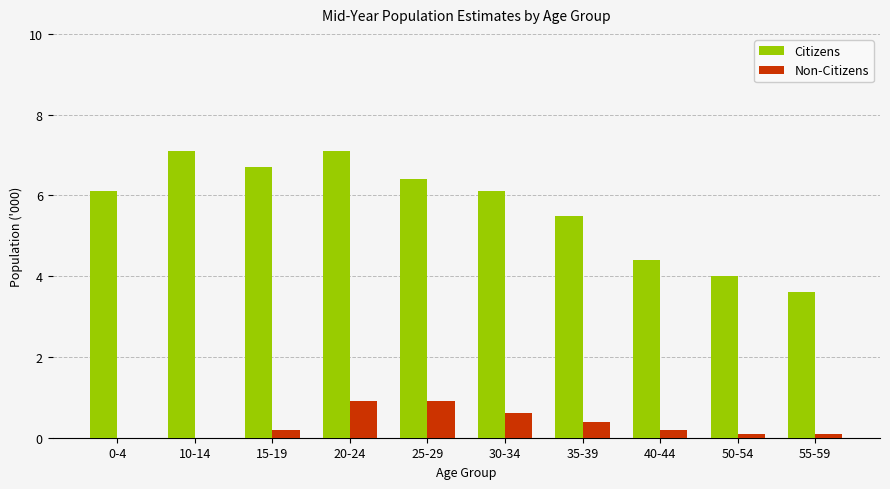

What is the sum of all Citizens values?

57.0